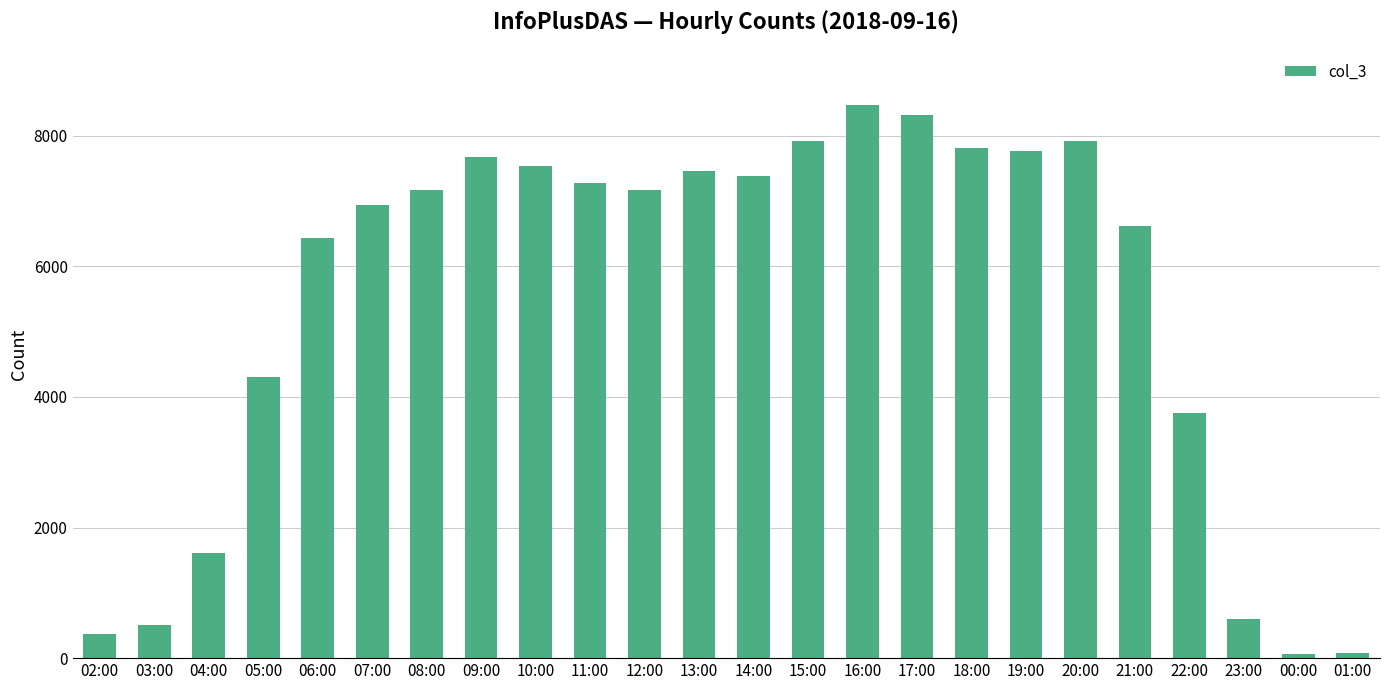

What is the label of the 4th bar from the left?

05:00